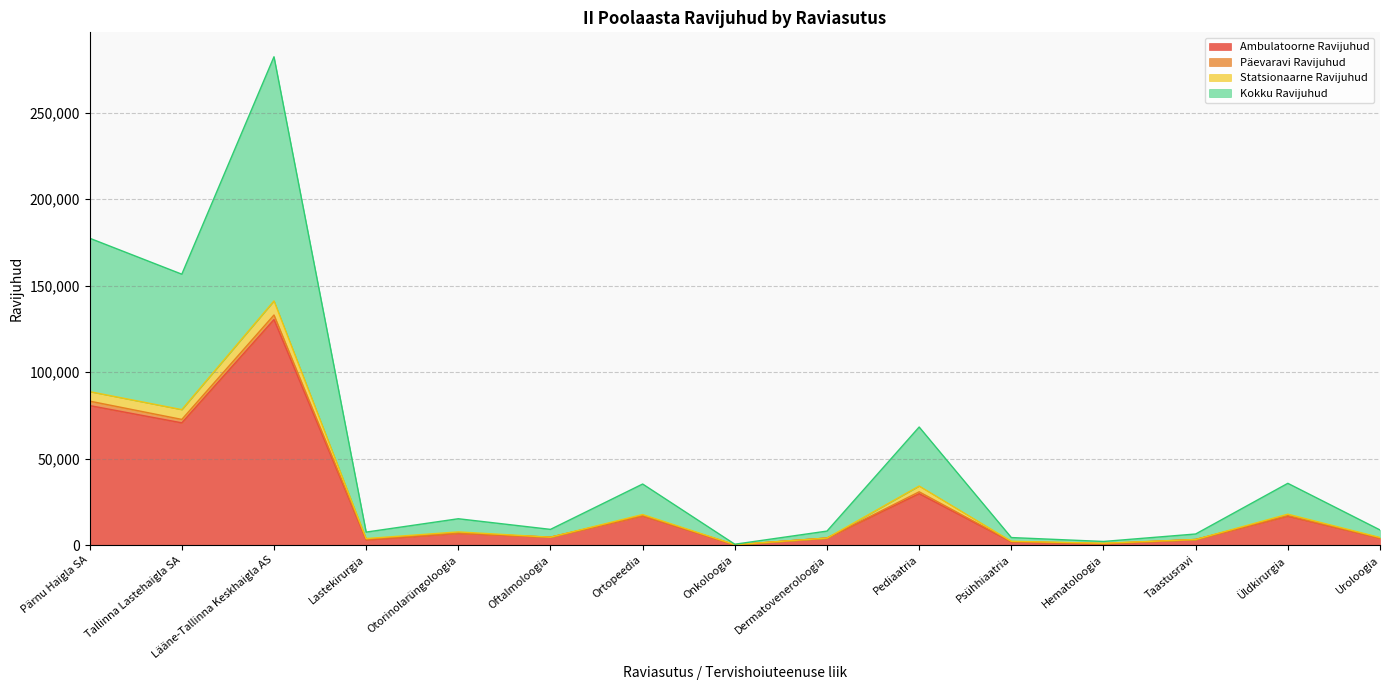

What is the highest value of the Ambulatoorne Ravijuhud series?

130352